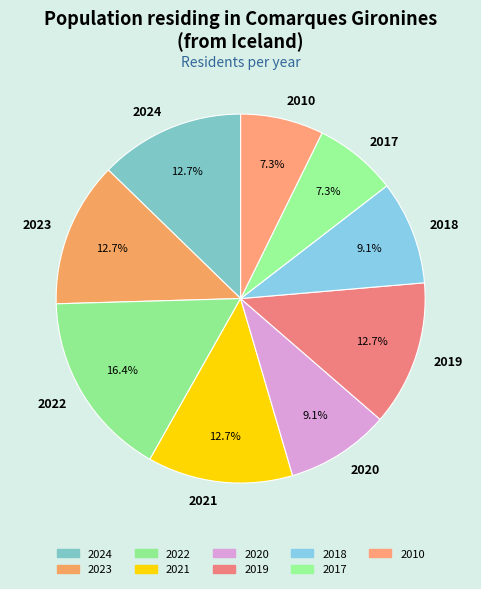

To the nearest percent, what is the difference between the 2010 and 2022 slice percentages?

9%